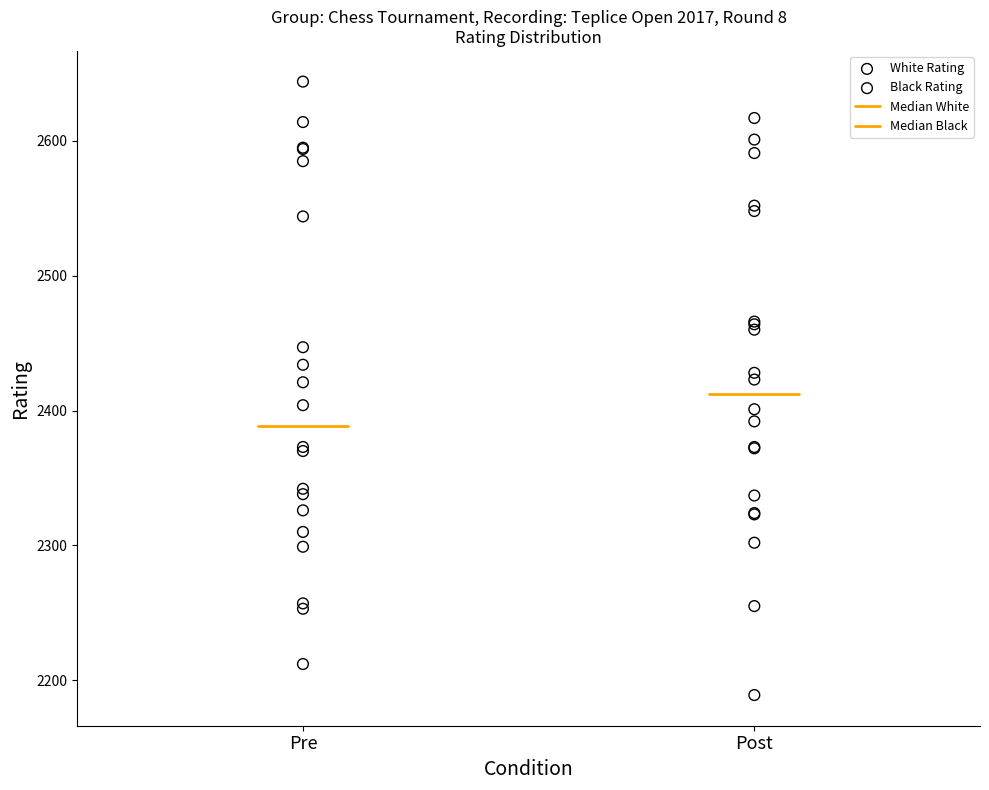

Which series contains the highest Y value?

White Rating